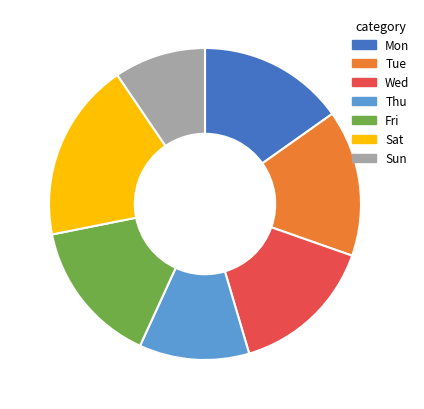

How many slices are in this pie chart?

7